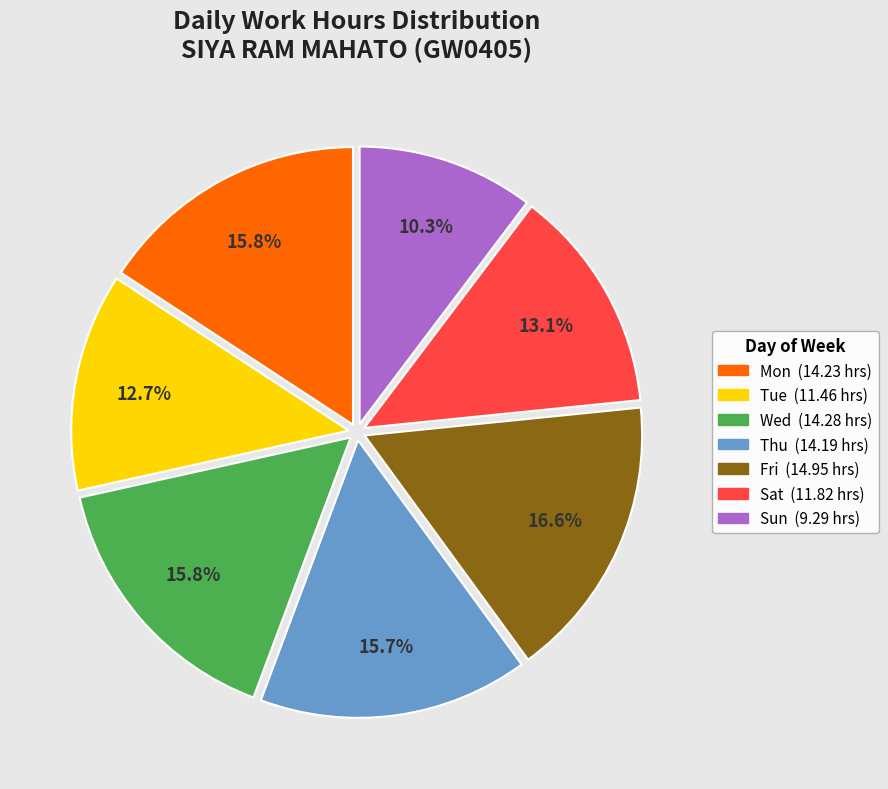

Is it true that Wed is 9% of the pie?

False